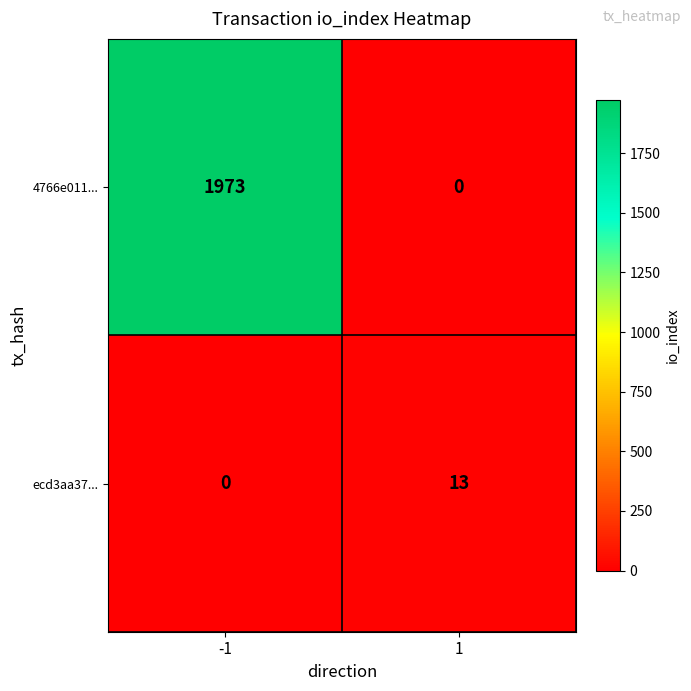

Reading left to right, transcribe all the data shown in this chart.

4766e011...: -1=1973	1=0
ecd3aa37...: -1=0	1=13